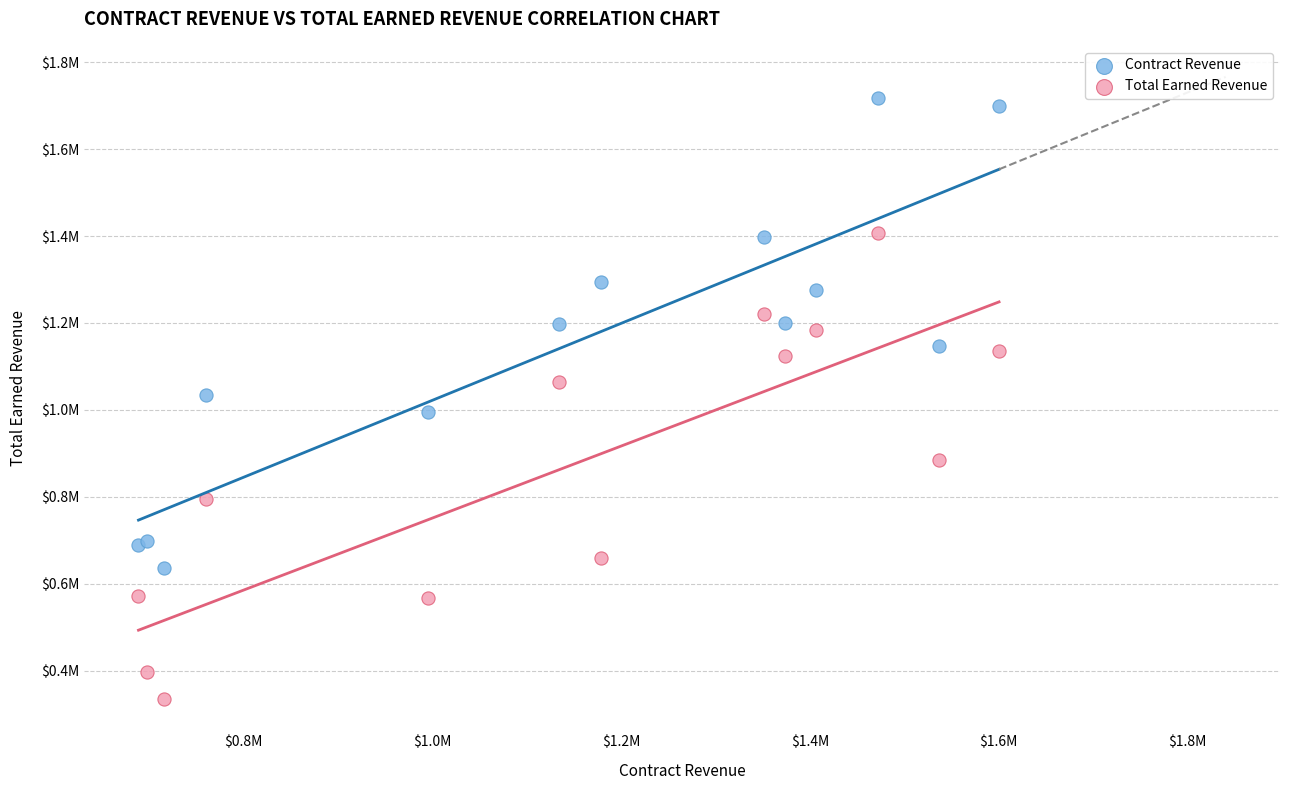

What are all the series names shown in the legend?

Contract Revenue, Total Earned Revenue